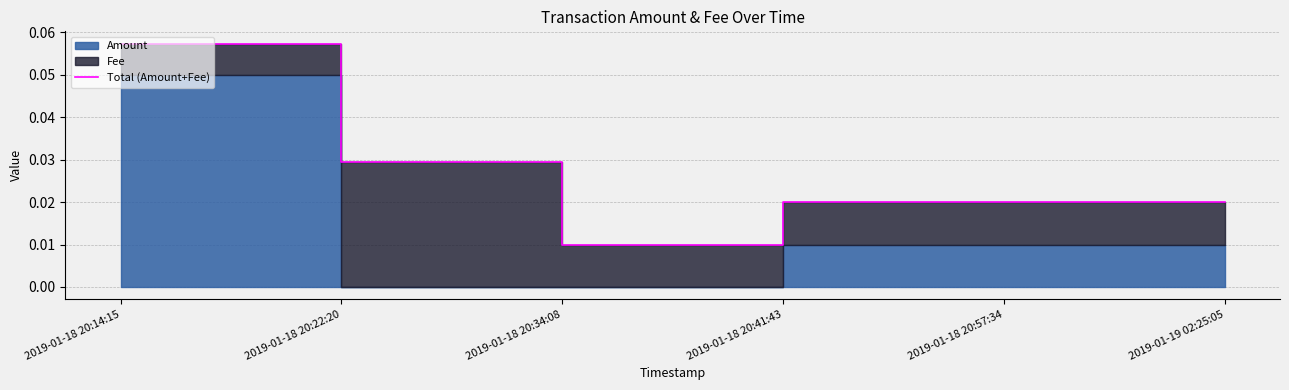

List the labels in order of value, smallest first.

2019-01-18 20:34:08, 2019-01-18 20:41:43, 2019-01-18 20:57:34, 2019-01-19 02:25:05, 2019-01-18 20:22:20, 2019-01-18 20:14:15